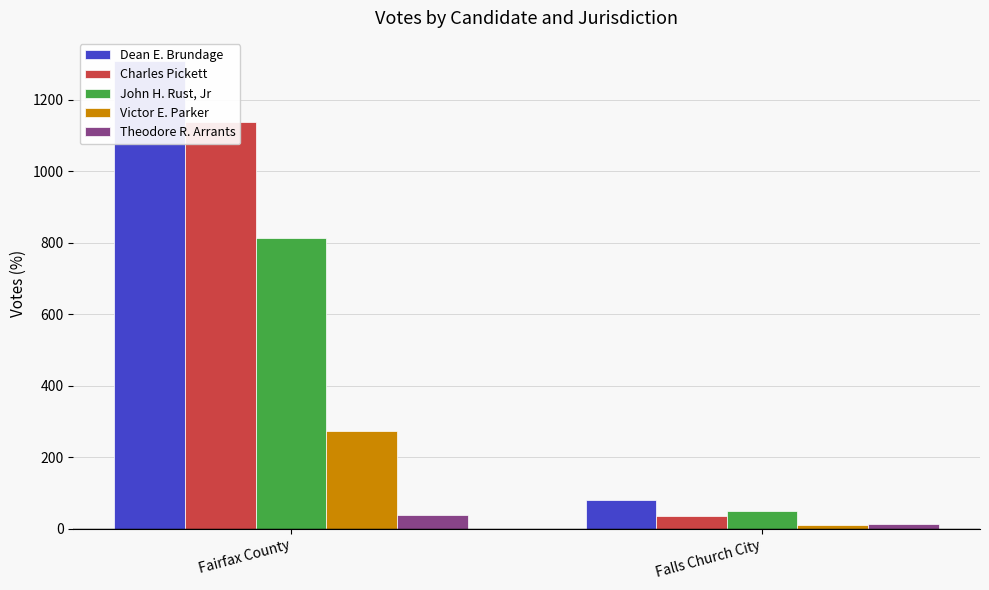

Which series has the largest total across all categories?

Dean E. Brundage